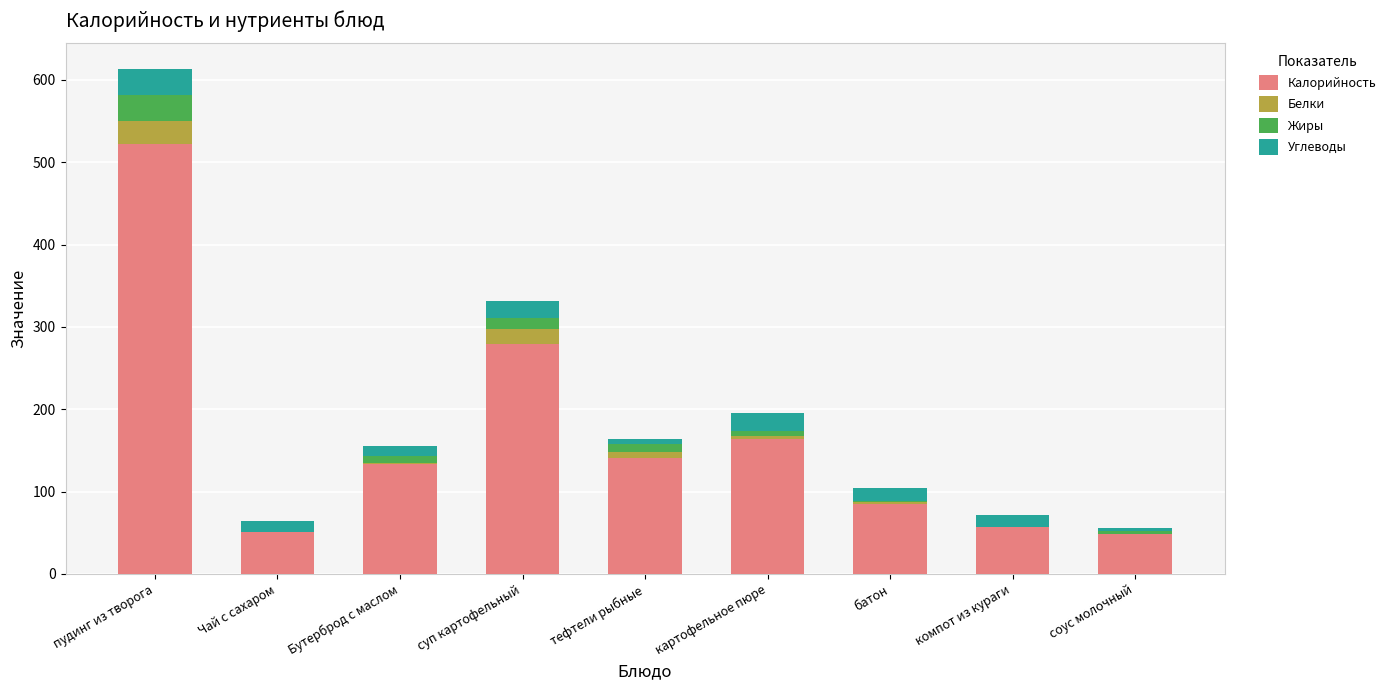

What value does the Калорийность series have at картофельное пюре?

164.0